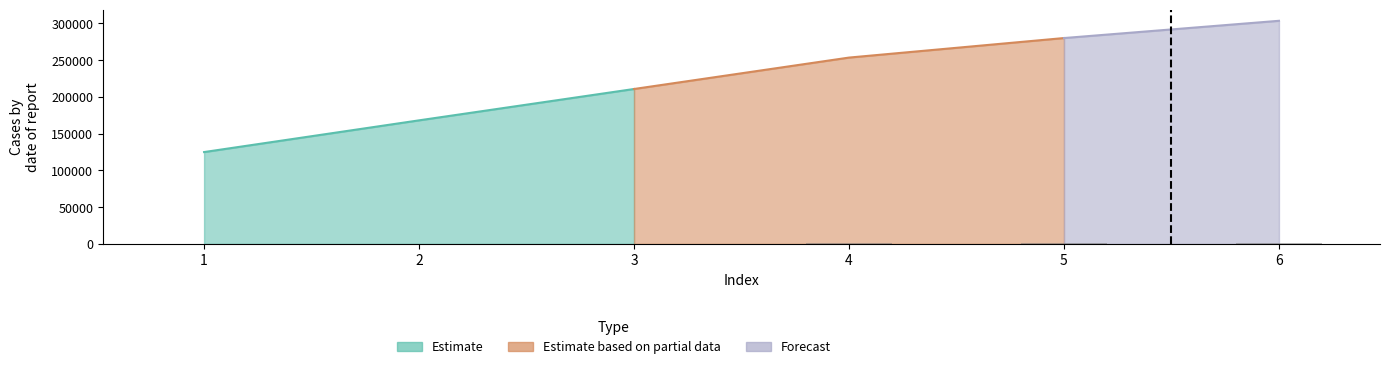

True or false: the data shows 440.0 at 1.

False